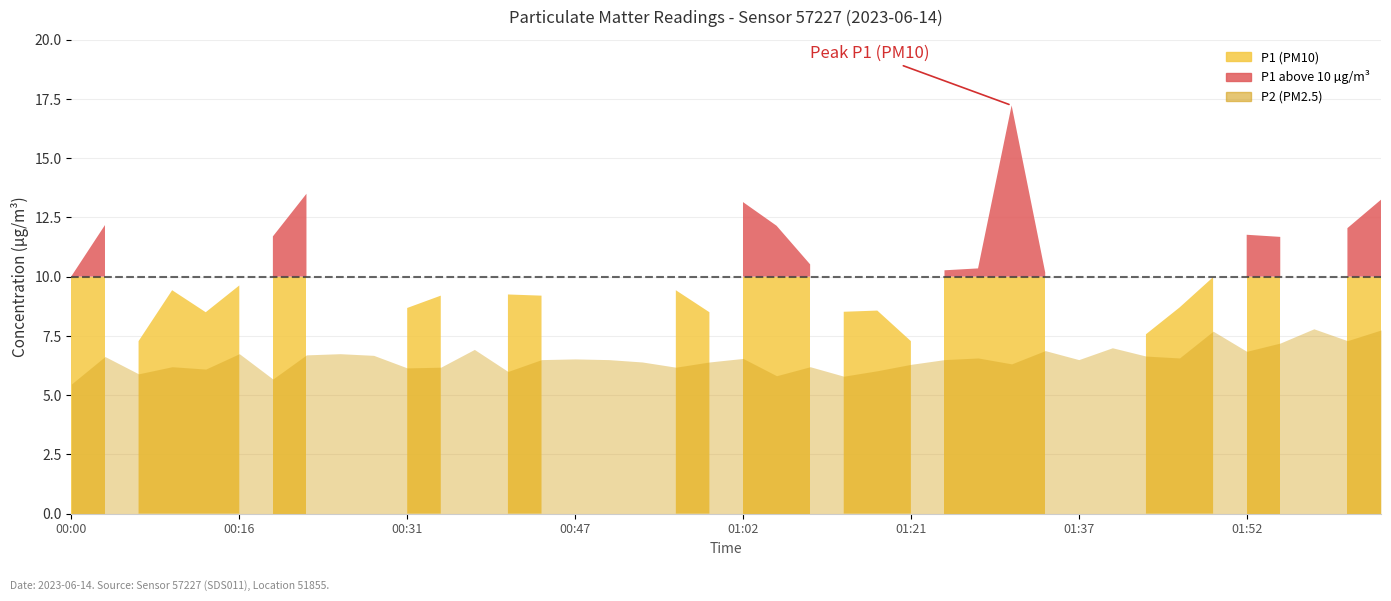

The P1 series shows 11.8 at 01:52. True or false?

True